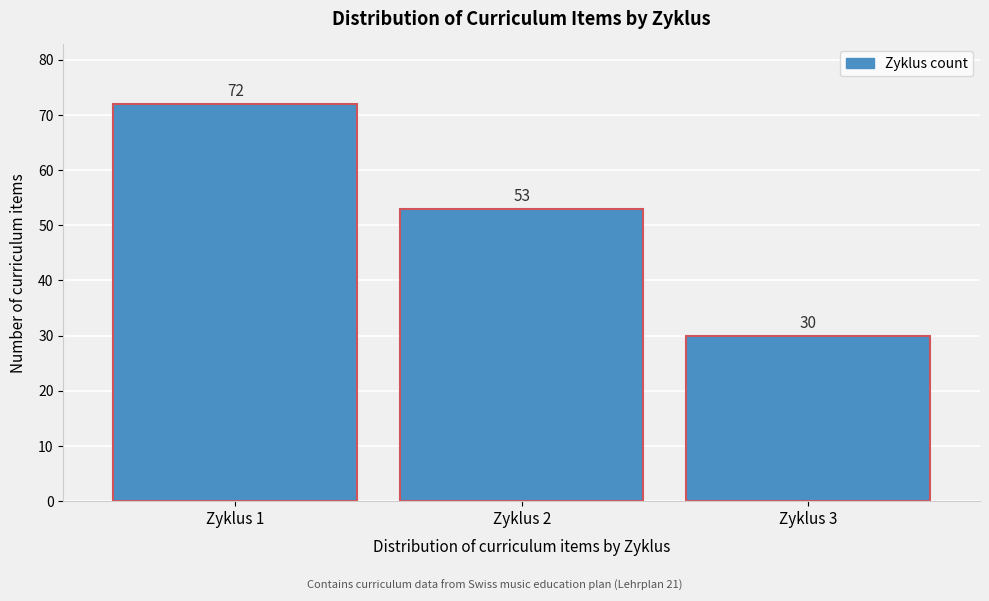

Reading left to right, transcribe all the data shown in this chart.

72	53	30